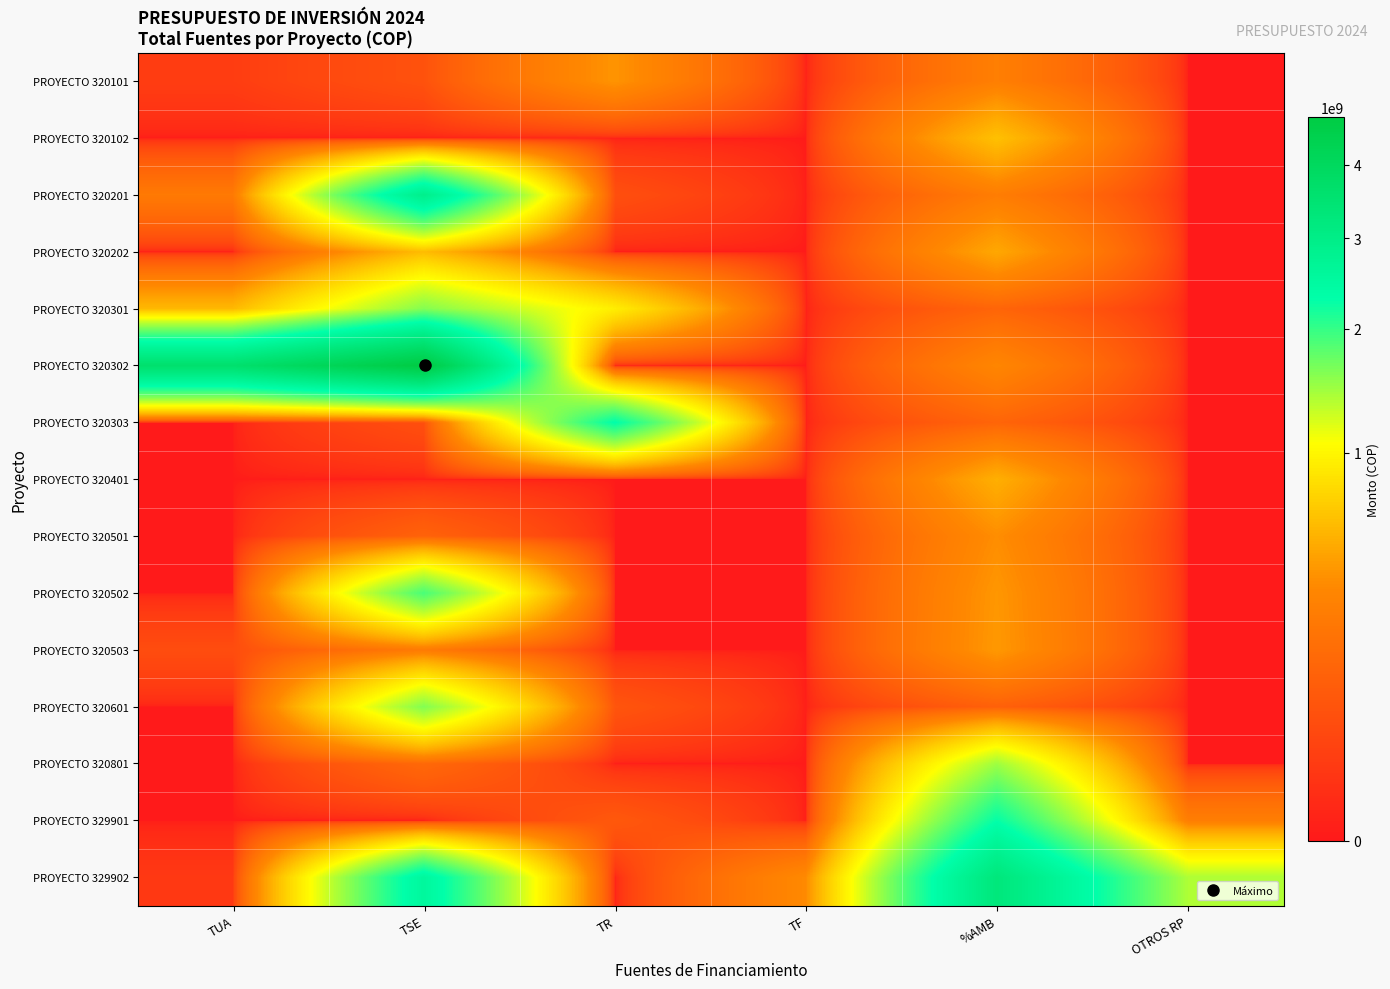

Between %AMB and OTROS RP, which is larger?

%AMB